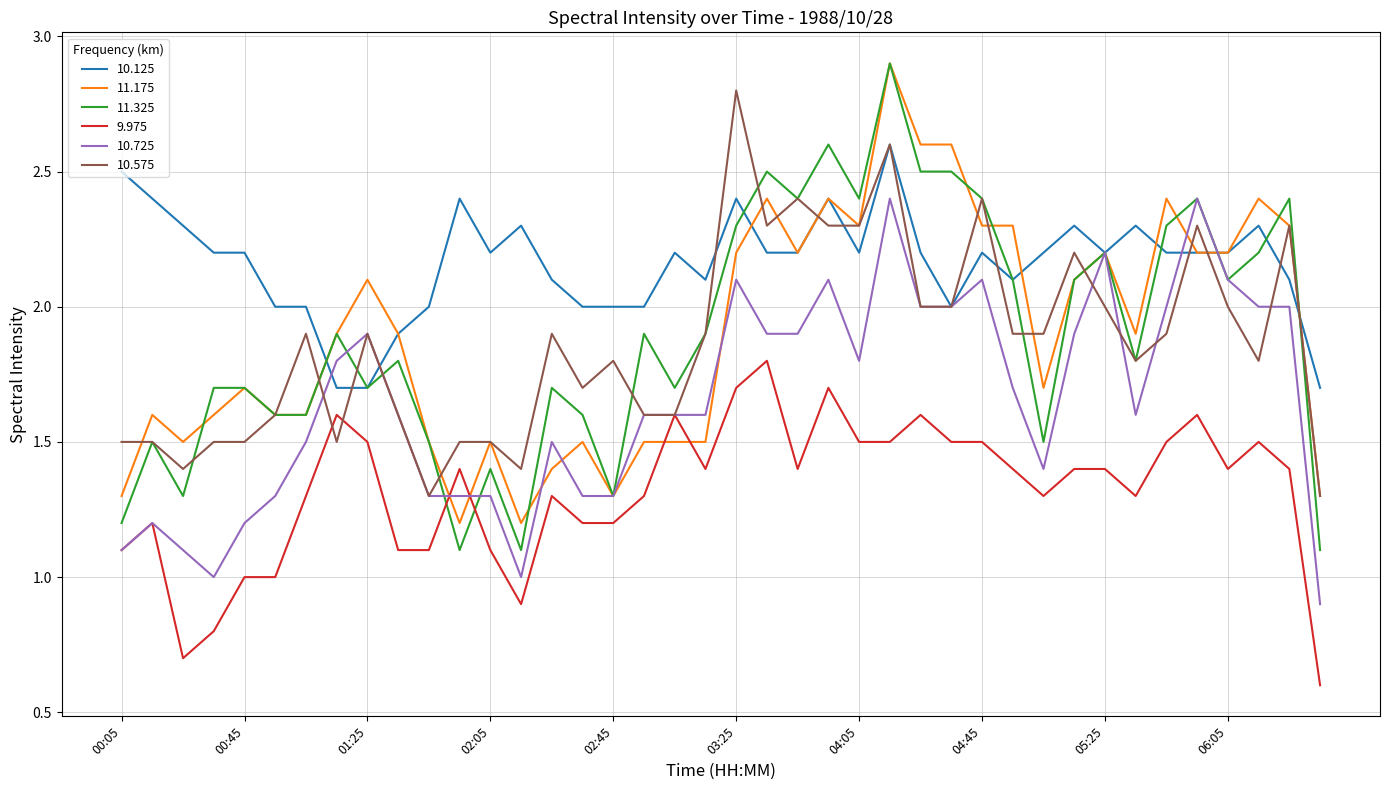

What is the minimum value shown in the chart?

0.6